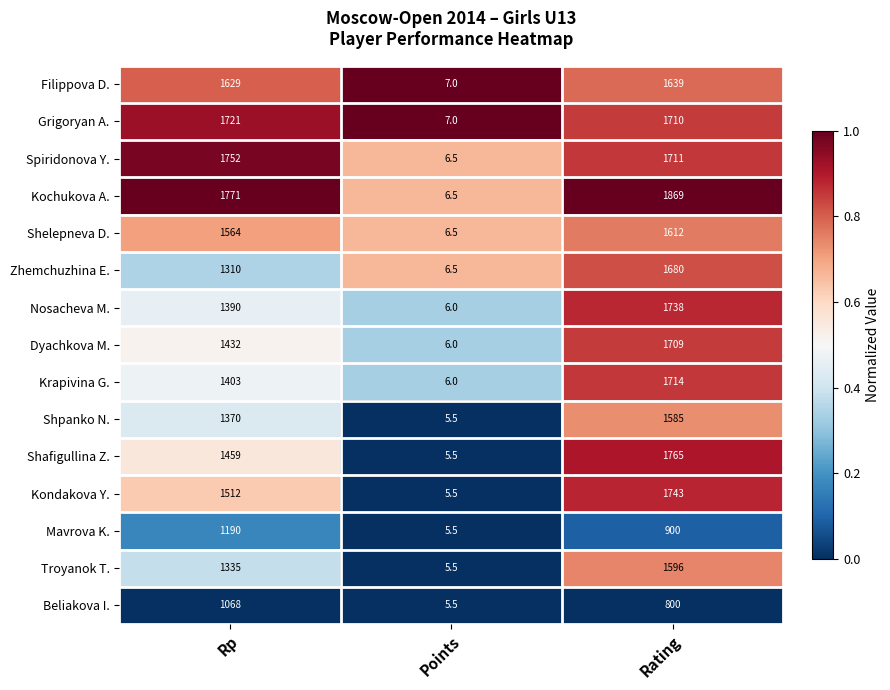

At which label does Grigoryan A. first exceed 1710?

Rp